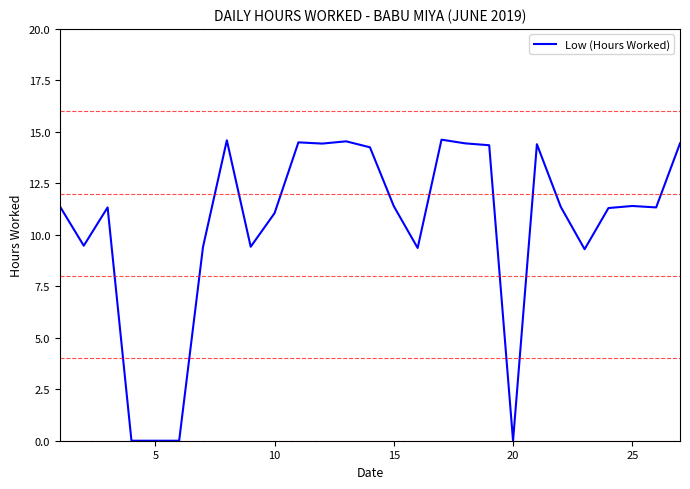

Is this an area chart (filled region under the line)?

No